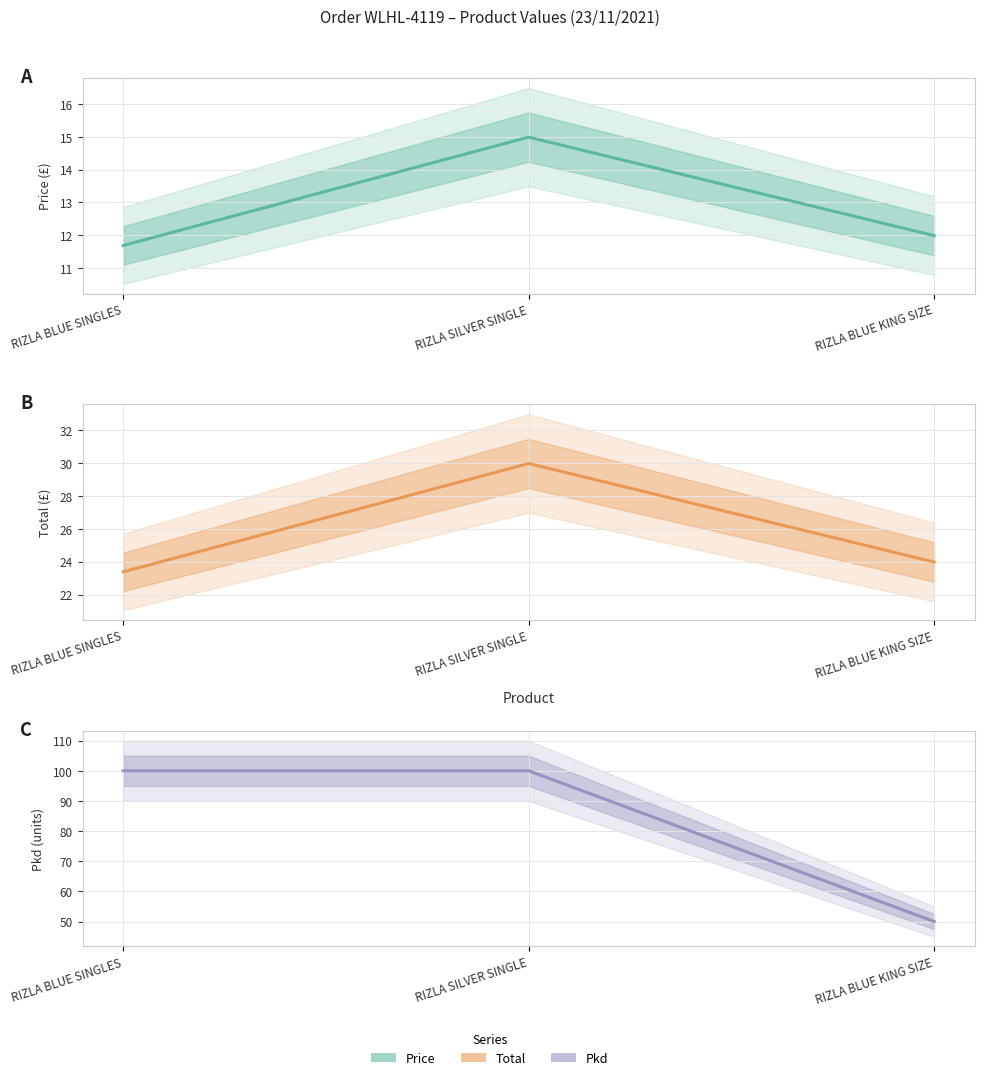

At which category is the sum across all series the highest?

RIZLA SILVER SINGLE